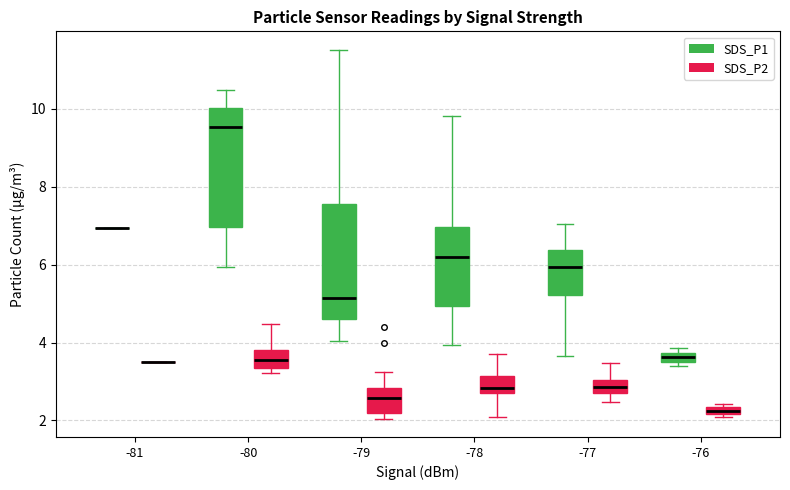

Where is the lower edge of the box for -79 (SDS_P2) on the y-axis? The values are not printed on the chart, so give them approximately, as read against the axis.

2.2